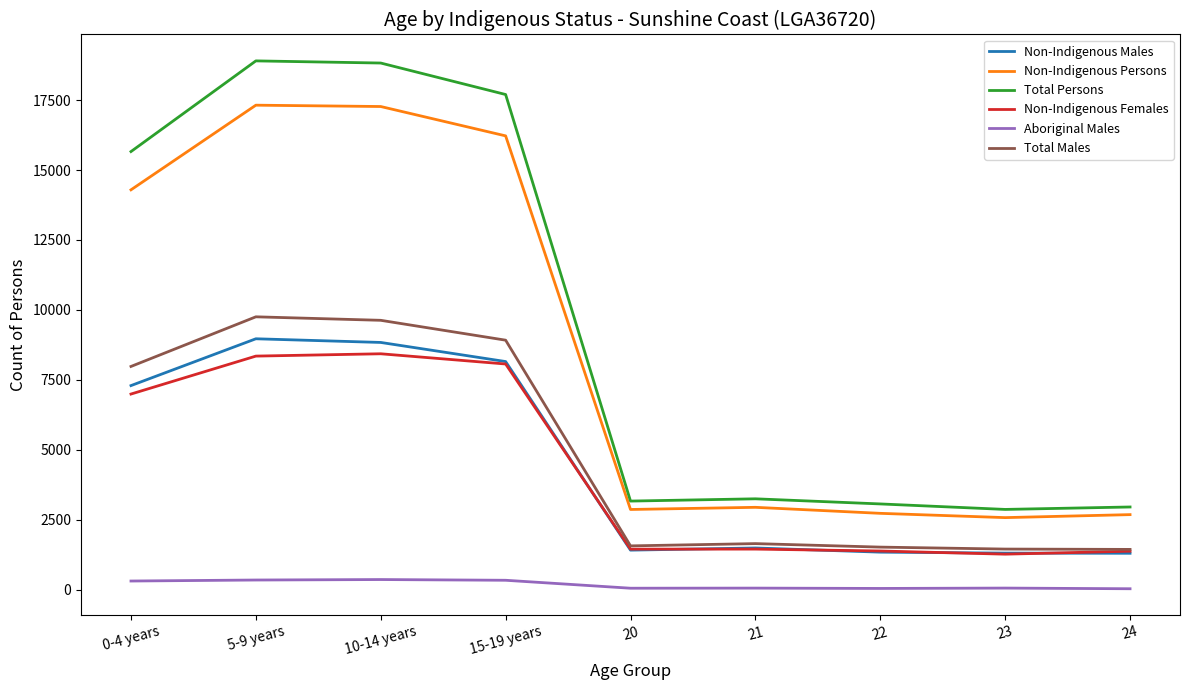

The value of Total Persons at 22 is 4111. True or false?

False